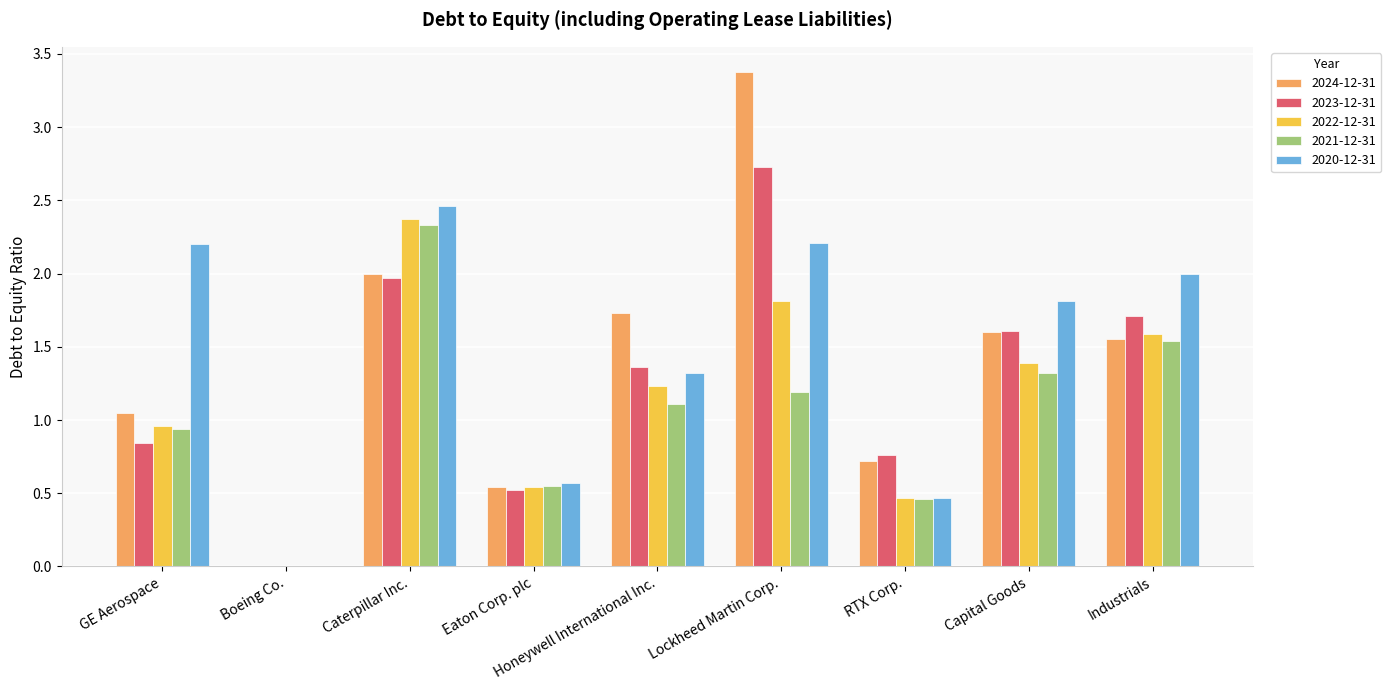

How many values in the 2023-12-31 series exceed 1?

5